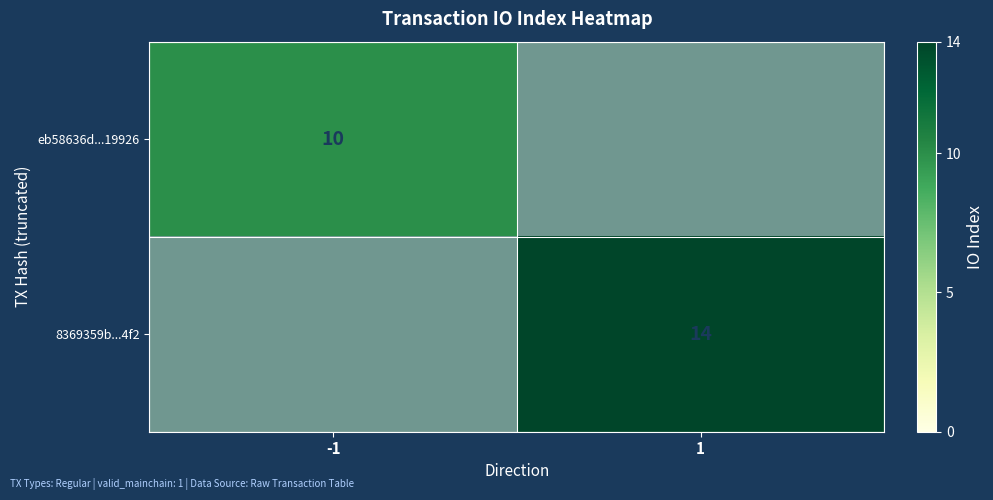

The eb58636d...19926 series shows 3 at -1. True or false?

False